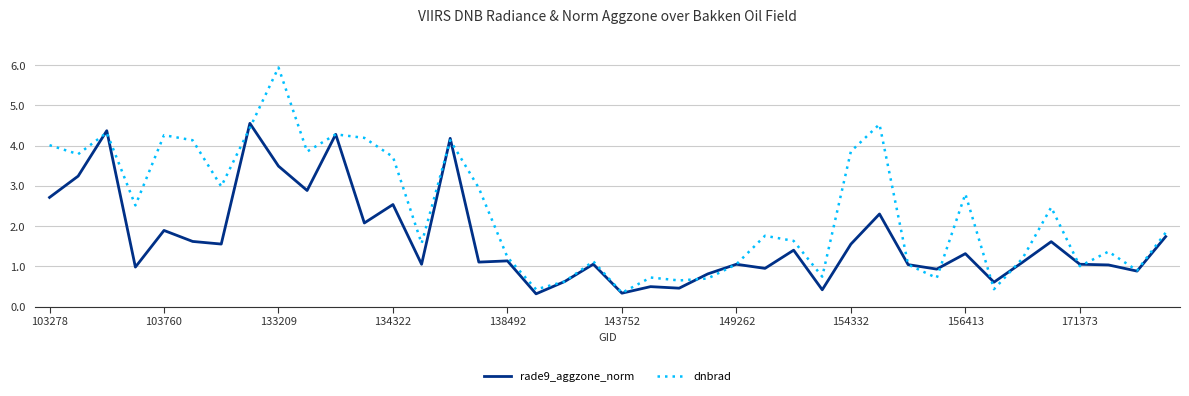

Which series has the largest range (max minus min)?

dnbrad